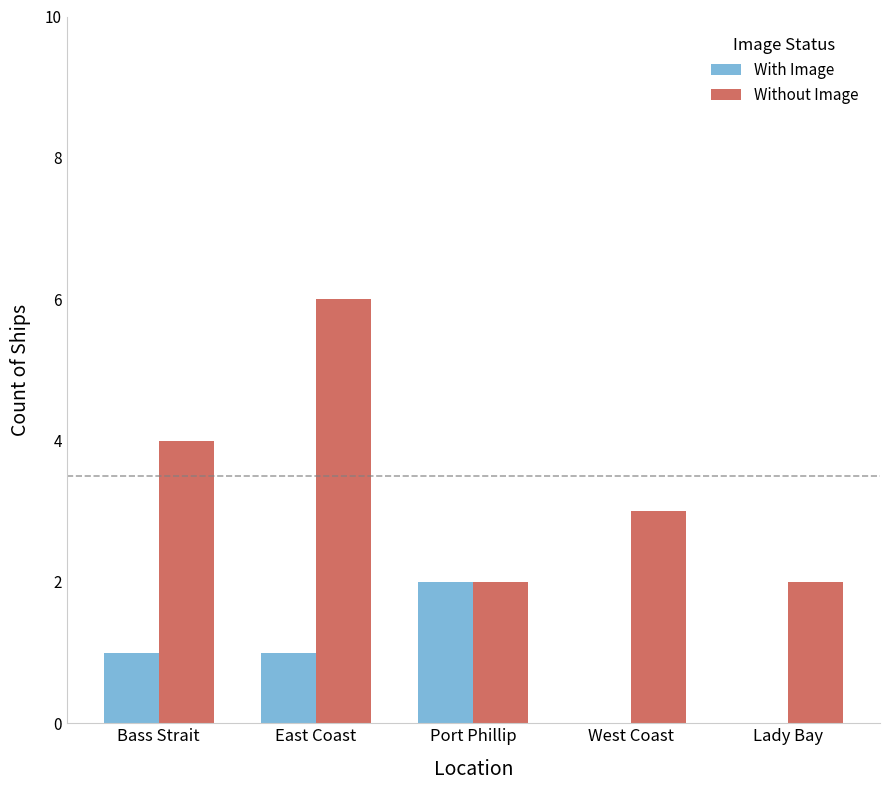

True or false: Without Image has a value of 6 at Bass Strait.

False